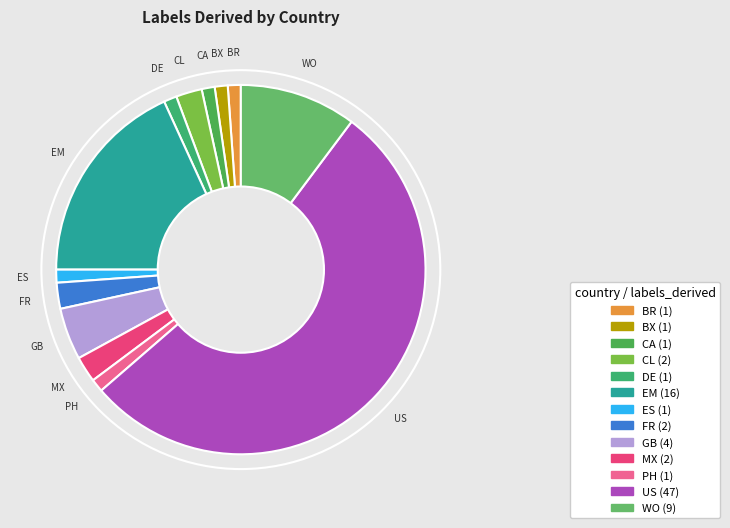

Does DE represent more than half of the total?

No